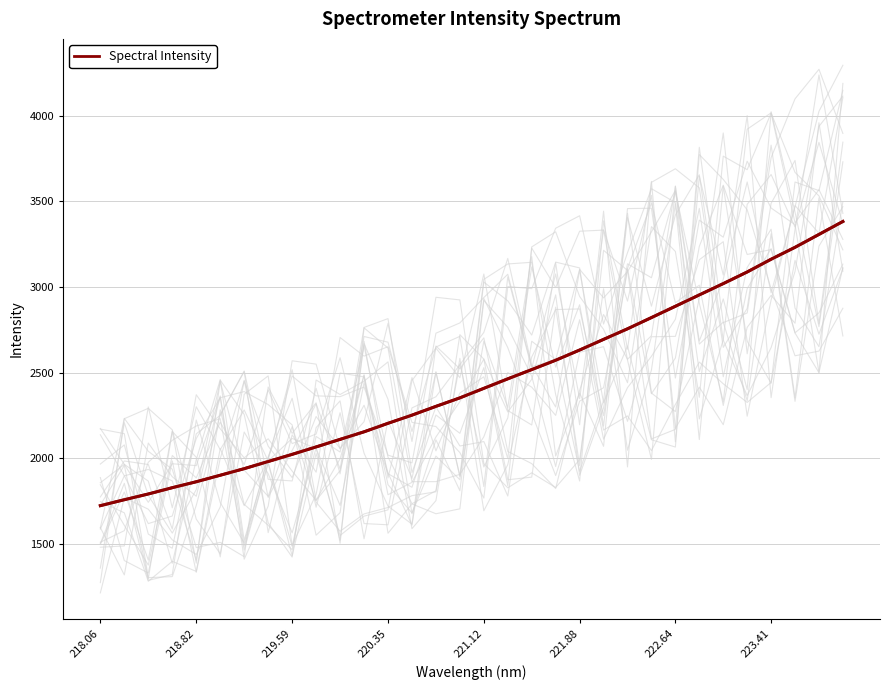

What is the lowest value of the Spectral Intensity series?

1722.5